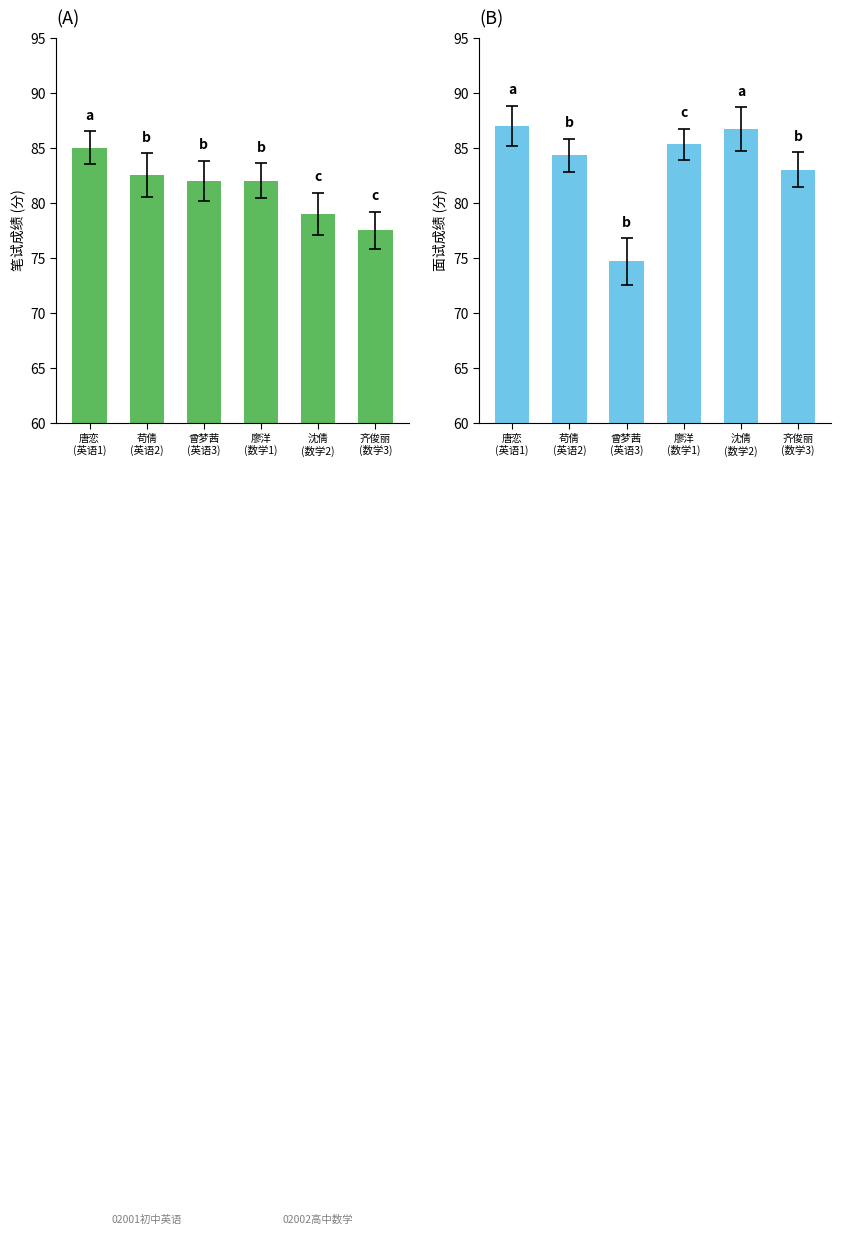

What is the difference between the highest and lowest values at 廖洋
(数学1)?

3.3